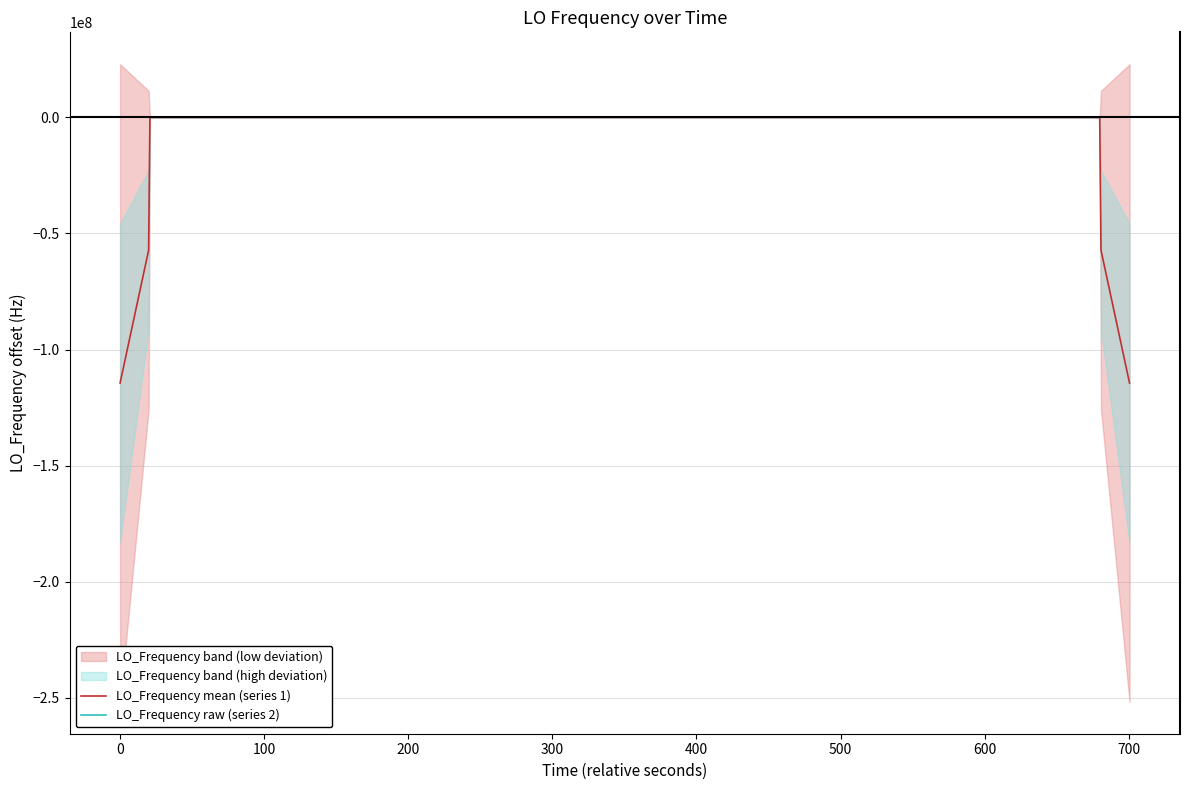

Reading right to left, transcribe all the data shown in this chart.

LO_Frequency mean (series 1): -114418800.5	-57209400.4	0.0	0.6	2.4	5.3	7.5	7.8	7.8	6.9	4.5	2.2	1.7	1.0	0.7	0.8	0.9	0.8	0.9	0.9	0.7	0.9	1.3	1.1	0.9	0.9	1.0	0.6	0.8	0.7	0.7	0.3	0.4	0.2	0.2	0.3	0.3	0.1	-57209399.9	-114418799.9
LO_Frequency raw (series 2): 1.1	-1.8	-1.8	0.7	2.0	4.0	6.9	12.7	11.9	3.4	4.3	2.4	0.4	0.7	0.7	0.6	1.2	0.9	1.2	0.0	1.0	1.2	-0.1	2.2	2.3	0.1	0.1	0.0	2.4	0.4	0.9	0.0	-0.3	0.5	0.9	0.0	0.1	0.2	0.2	0.1